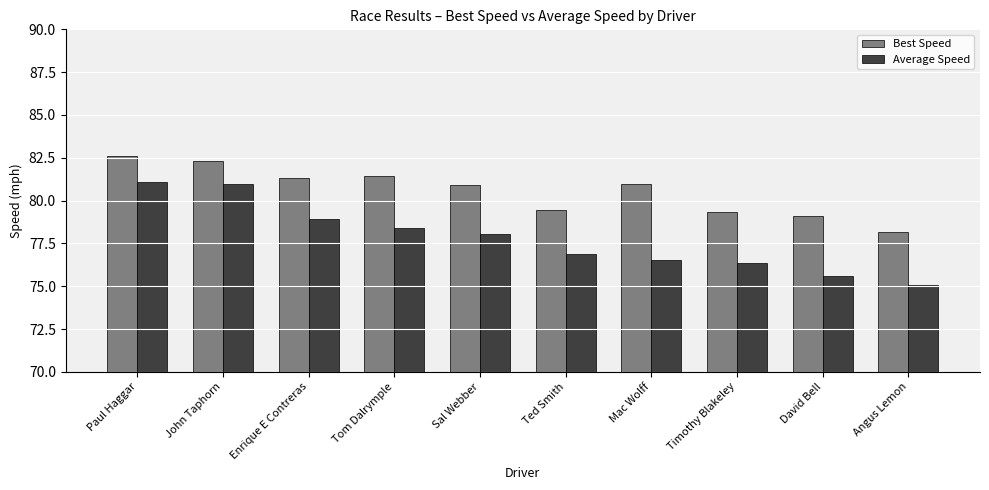

Read the Best Speed value at John Taphorn.

82.3